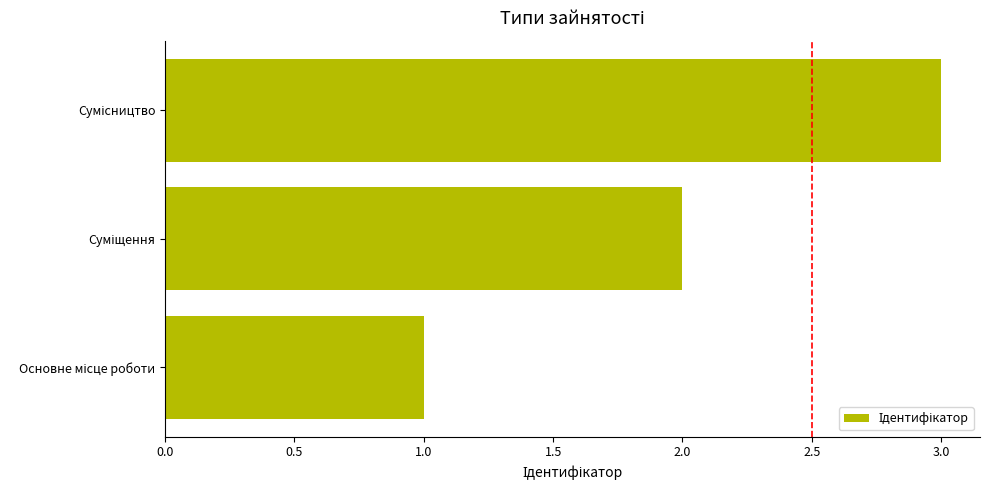

How many values are between 1 and 3?

3